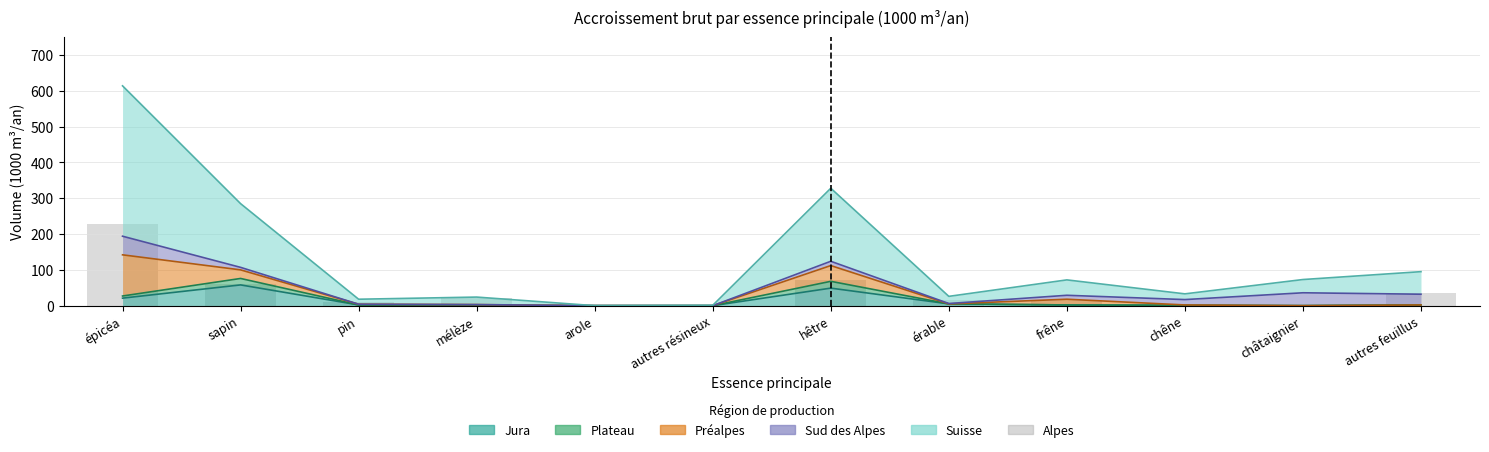

How many bars are there in total?

12